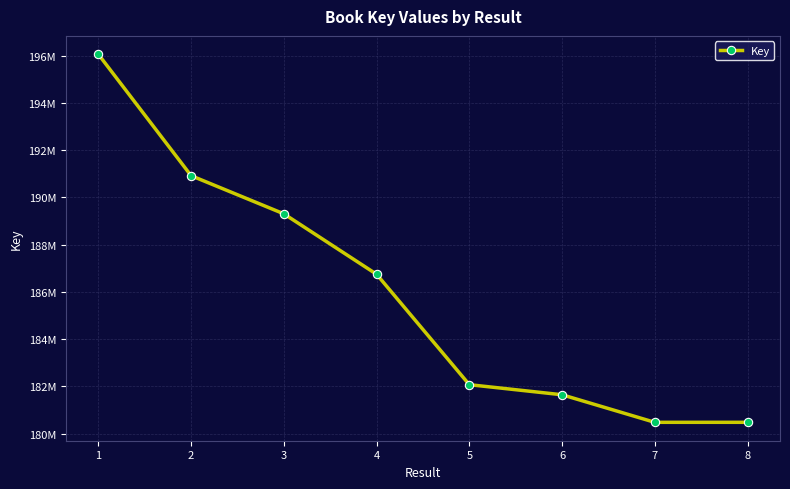

Is this an area chart (filled region under the line)?

No